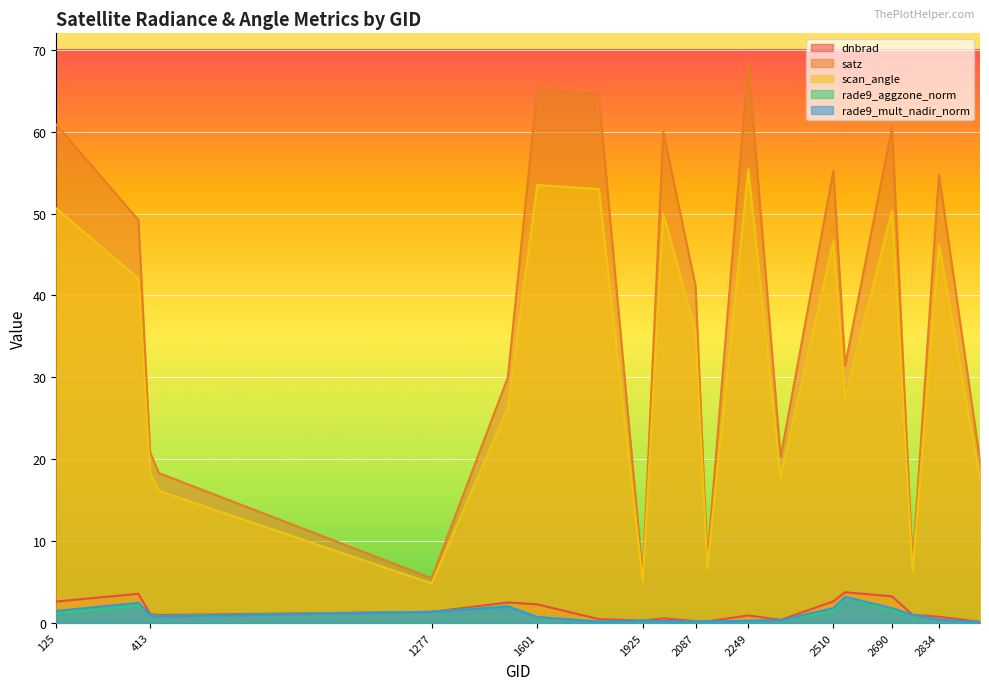

How many lines are shown in the chart?

5